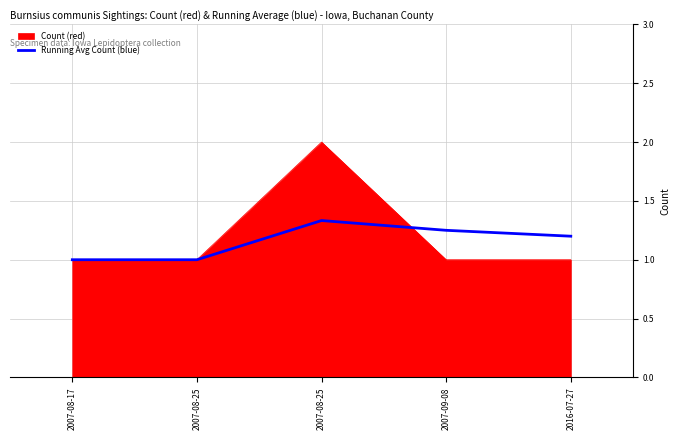

What is the maximum value shown in the chart?

2.0